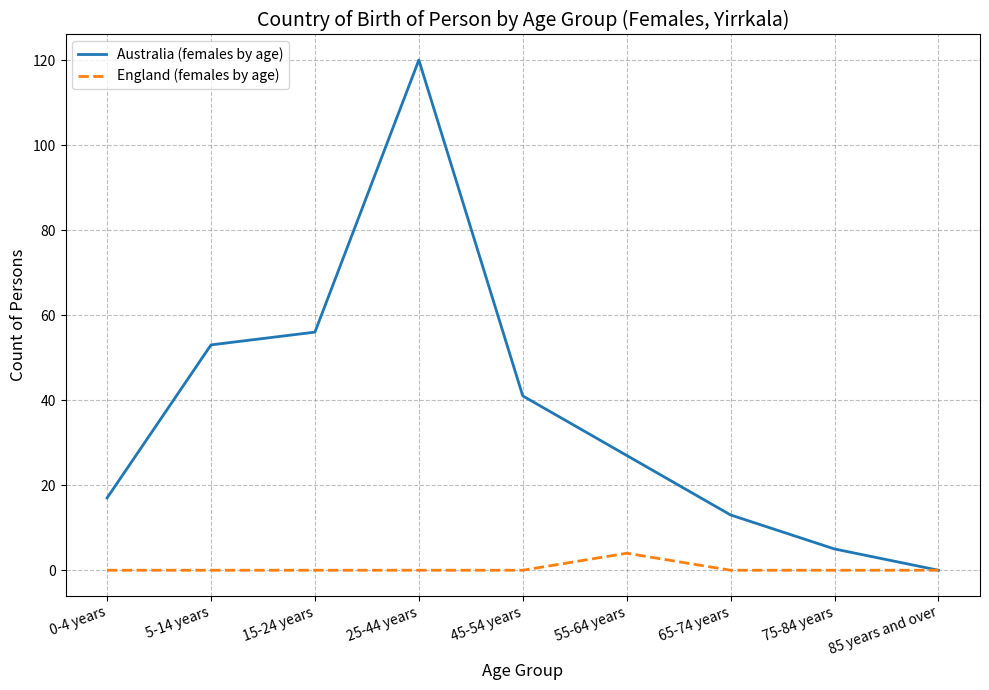

How many lines are shown in the chart?

2